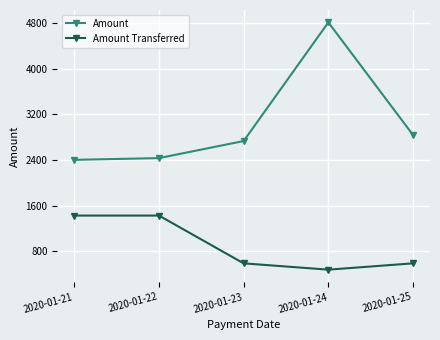

What is the total value across all series at 2020-01-22?

3856.3